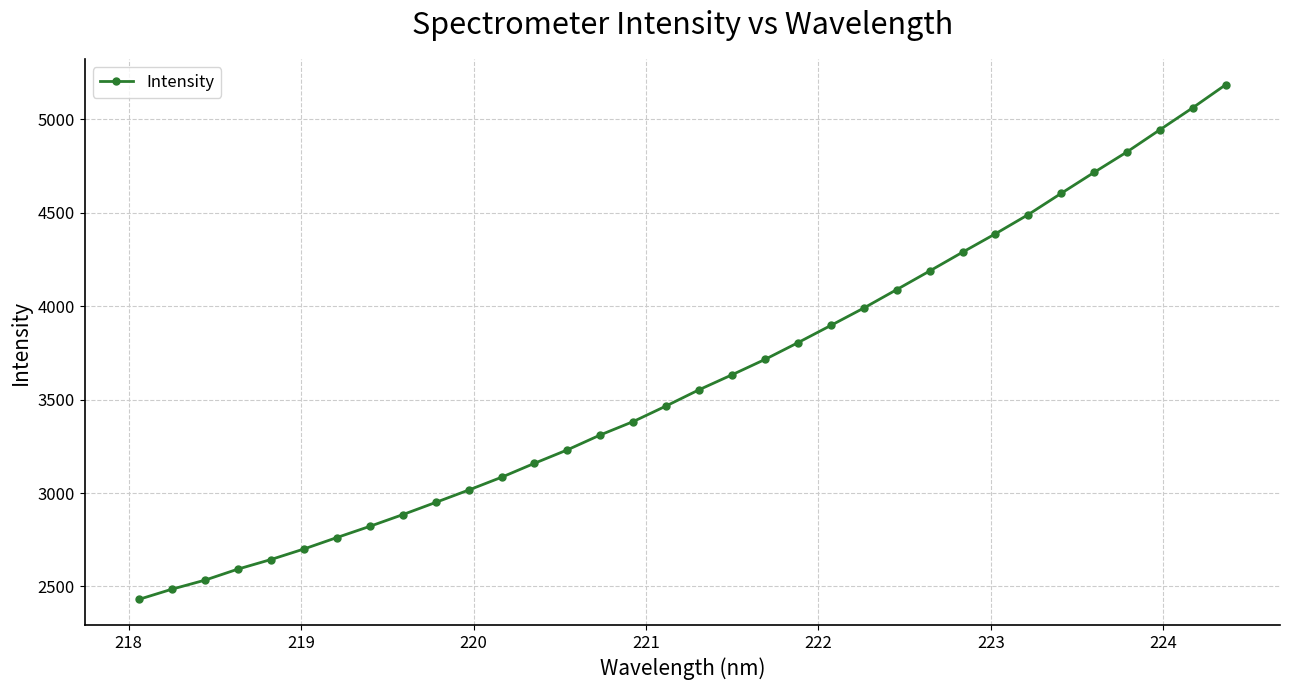

What is the sum of all values?

122822.0